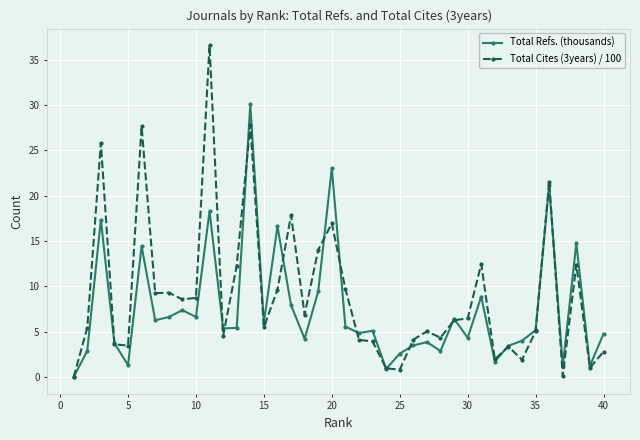

Rank the series by their maximum value, from lowest to highest.

Total Refs. (thousands), Total Cites (3years) / 100